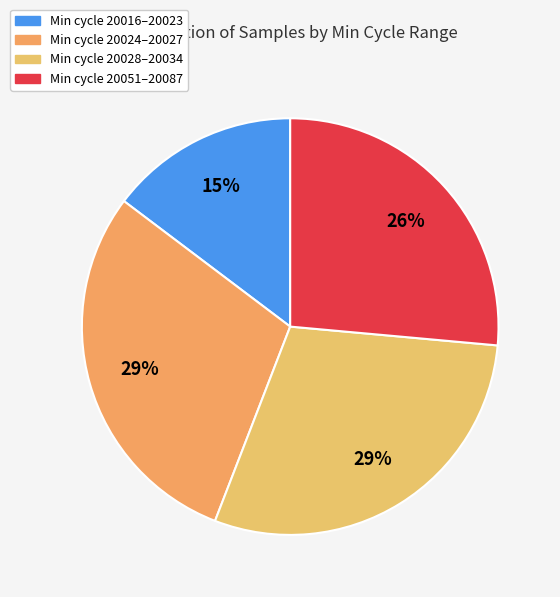

How many slices are in this pie chart?

4